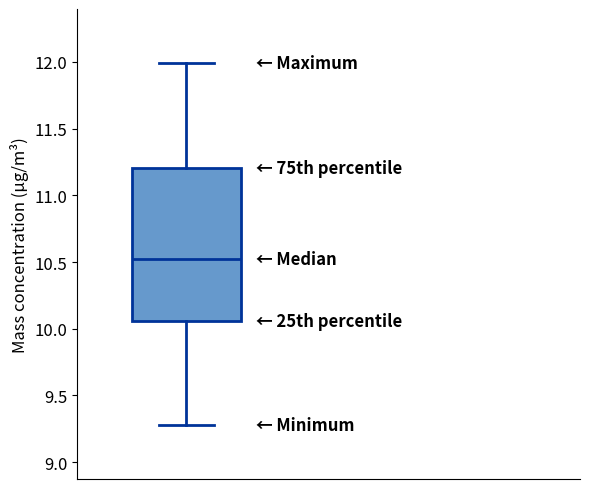

Transcribe this box plot: give where the median line is, the range the box spans, and where the two whiskers end, as read against the y-axis. The values are not printed on the chart, so give them approximately, as read against the axis.

median 10.50, box 10.05 to 11.20, whiskers 9.30 to 12.00